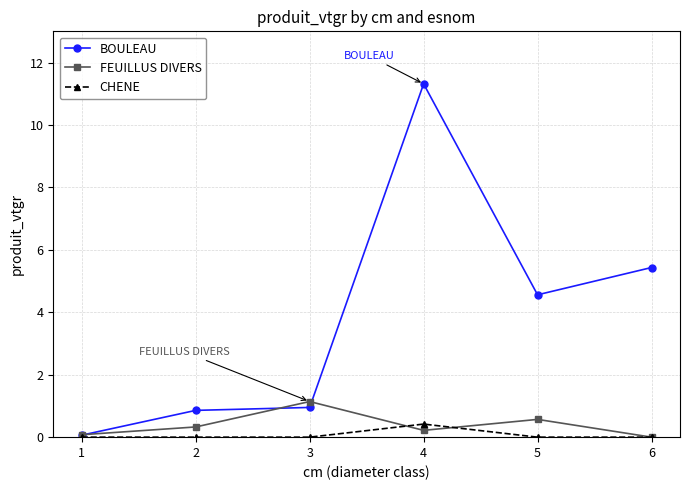

What is the average value of the BOULEAU series?

3.9